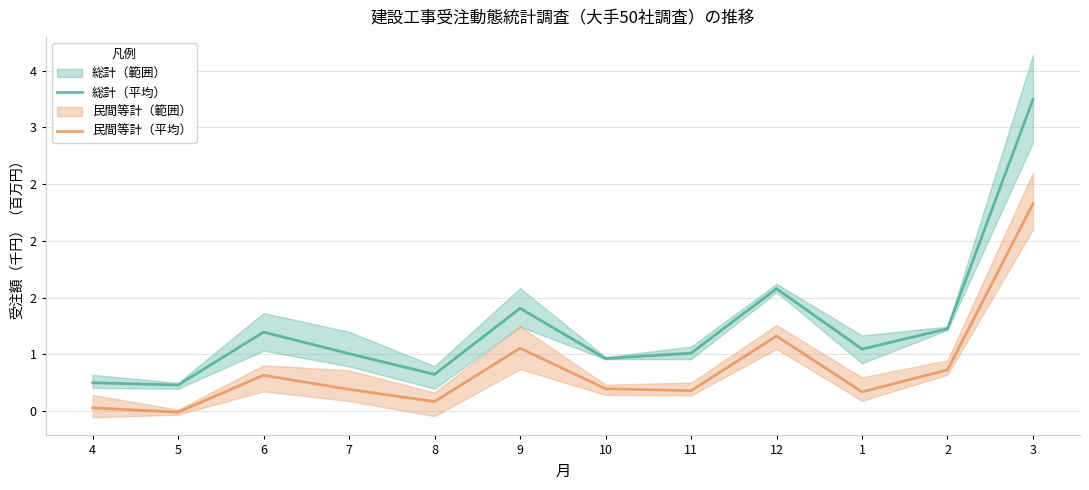

Is it true that 総計（平均） equals 2.3 at 3?

False